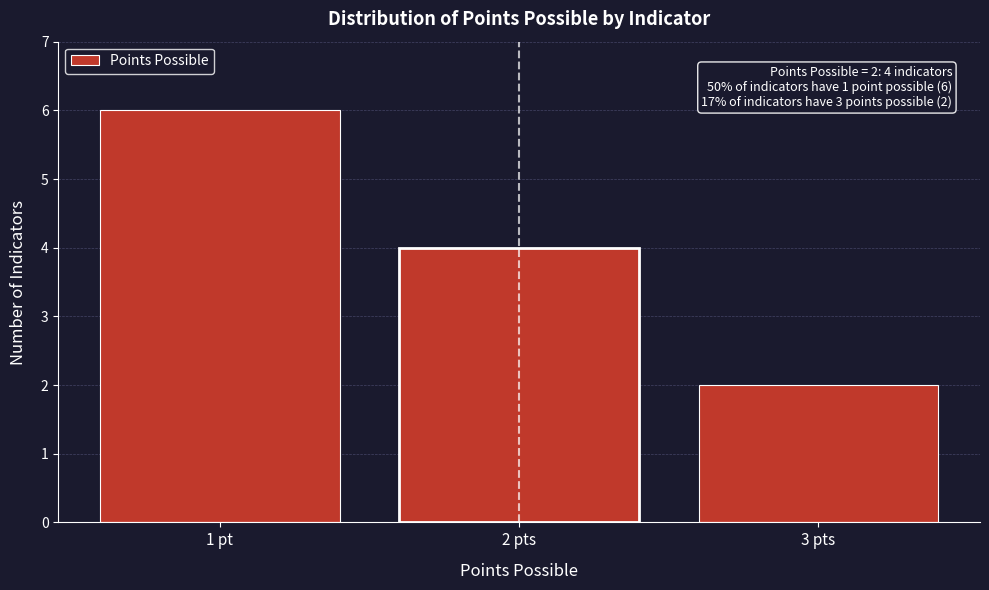

Reading left to right, transcribe all the data shown in this chart.

1 pt=6	2 pts=4	3 pts=2